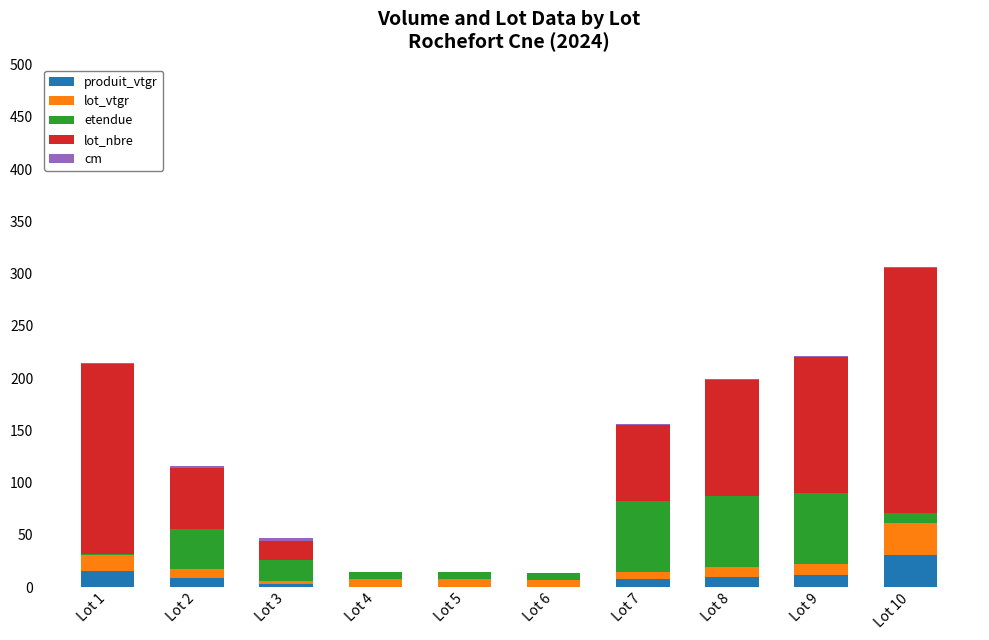

What is the highest value of the produit_vtgr series?

30.8